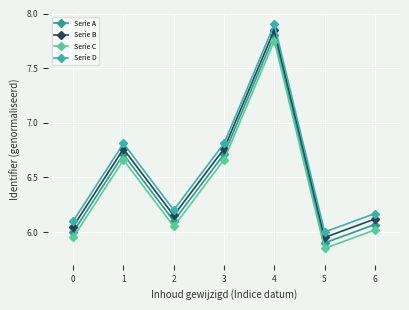

Is this an area chart (filled region under the line)?

No